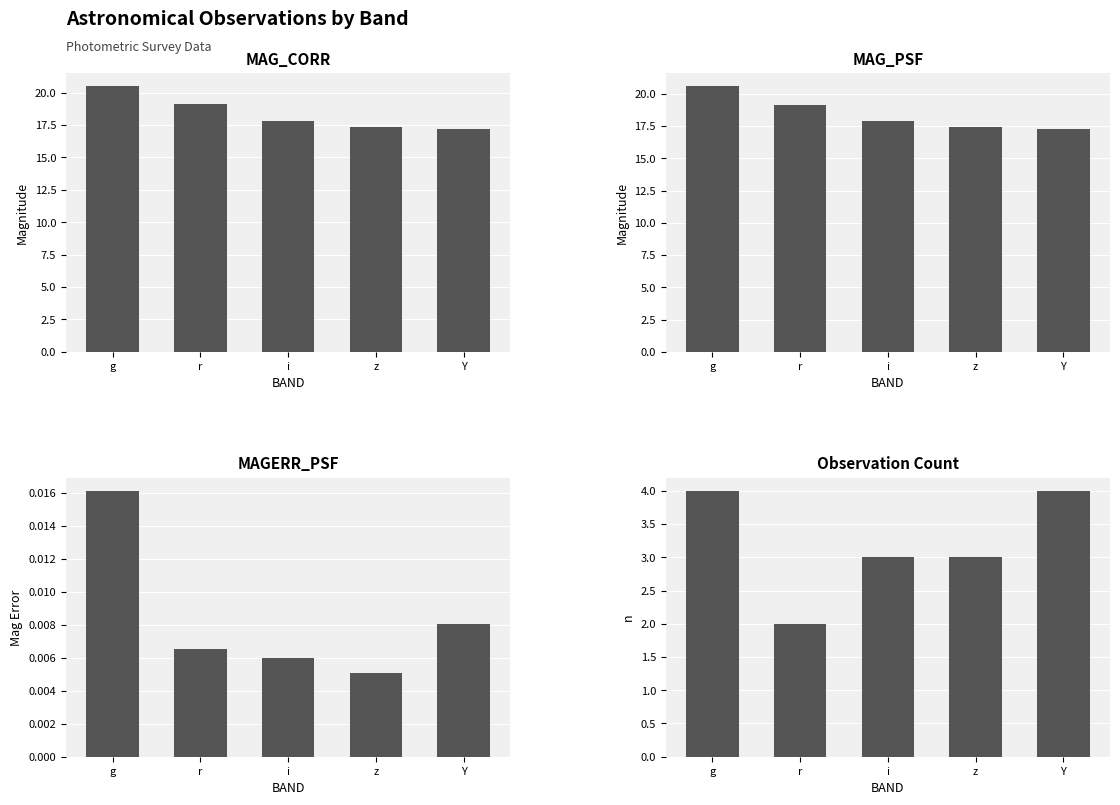

What is the label of the 2nd bar from the left?

r